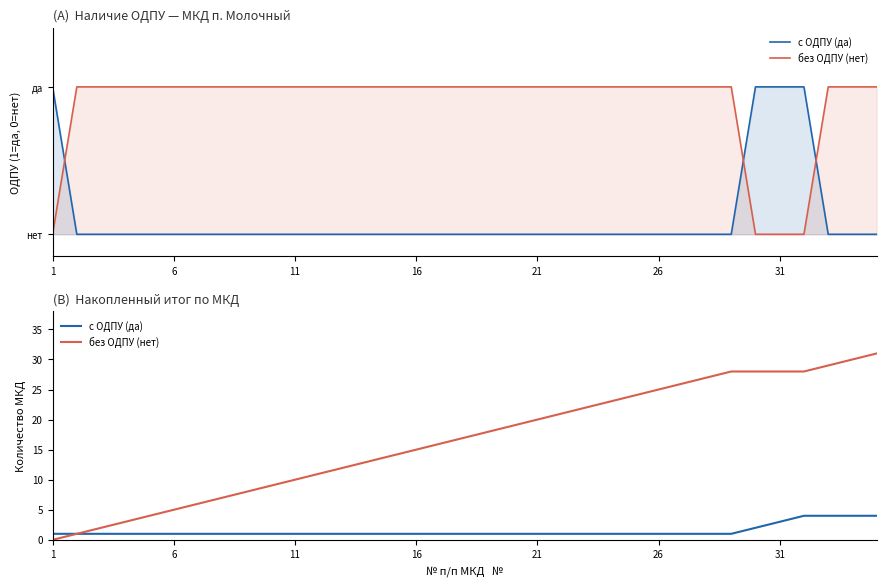

Read the без ОДПУ (нет) value at 12, to the nearest 10.

10